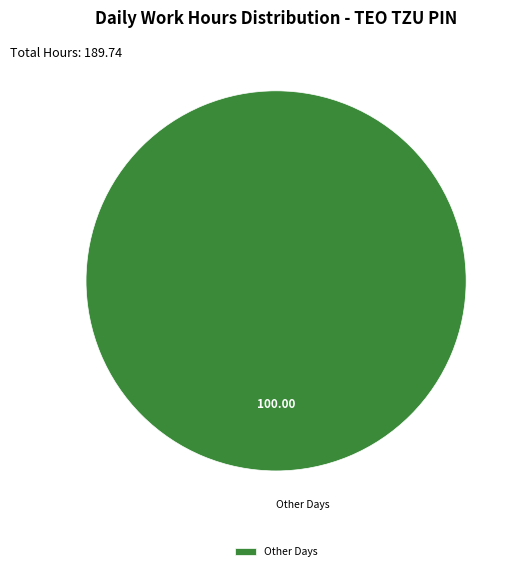

Rank the categories by value from lowest to highest.

Other Days